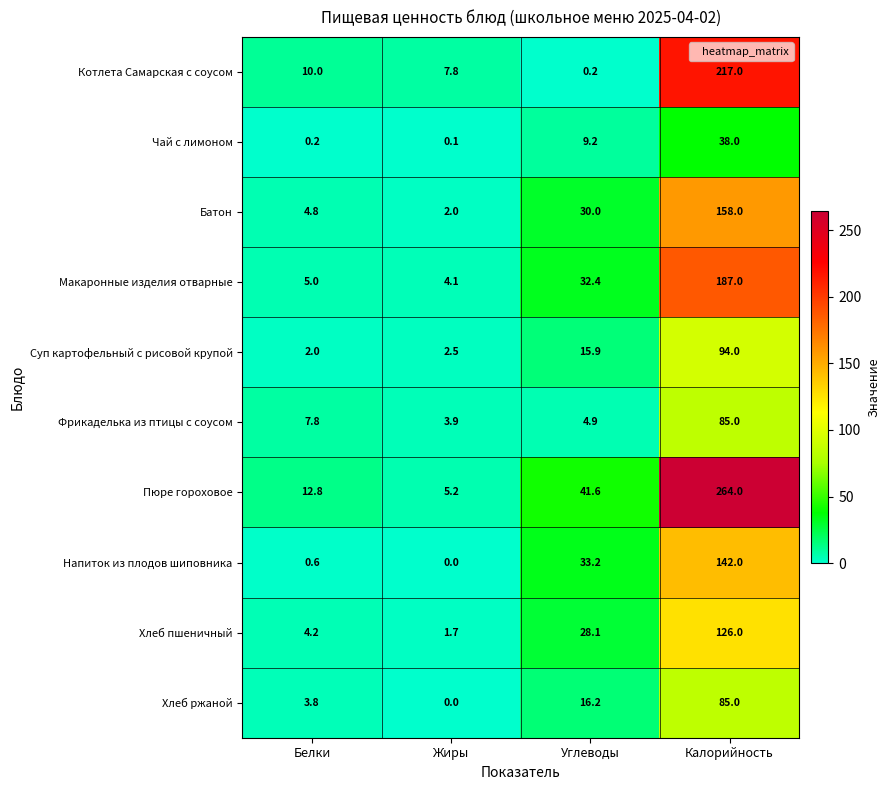

Which series has the largest total across all categories?

Пюре гороховое